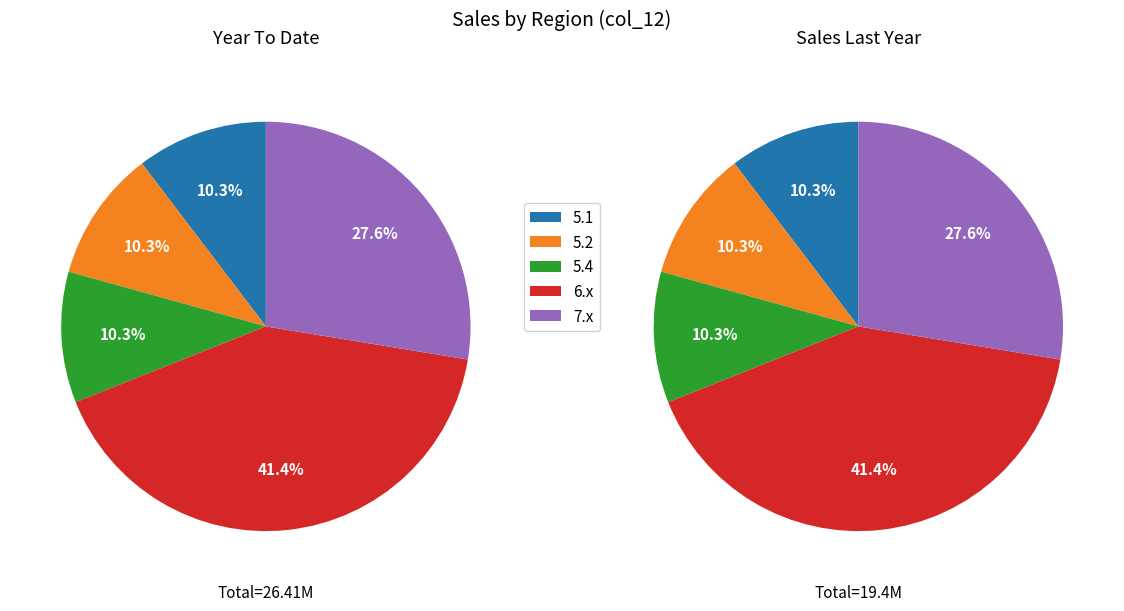

Does 6.2 account for over 50% of the chart?

No